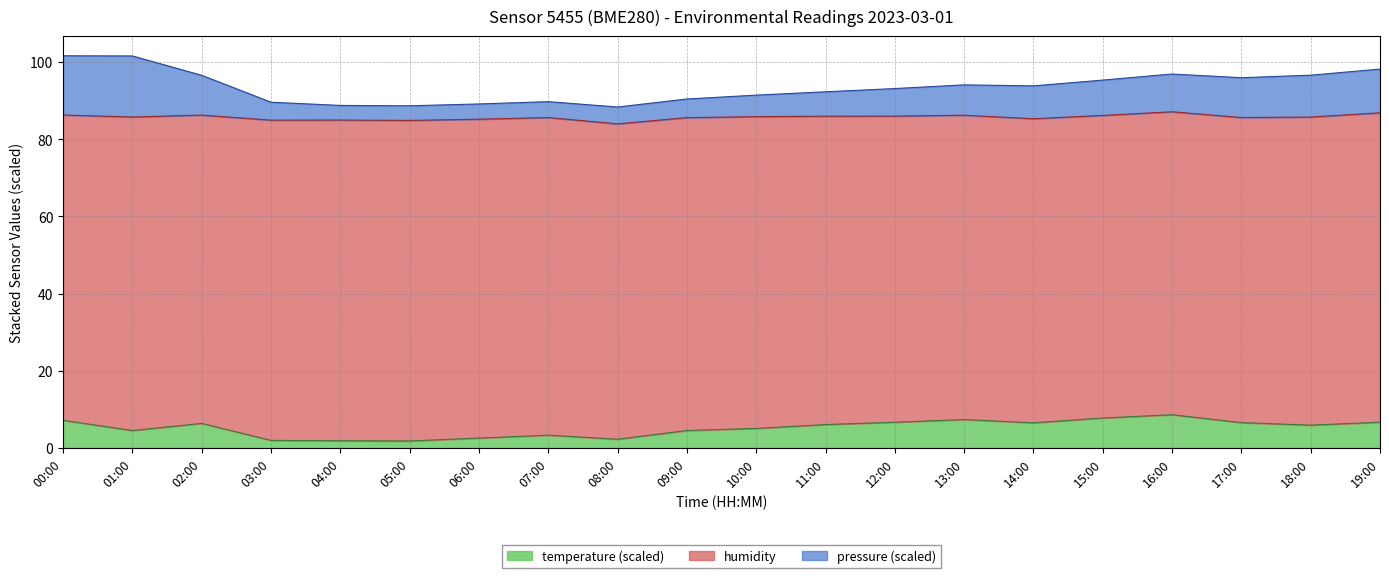

What is the total value across all series at 15:00?

95.3